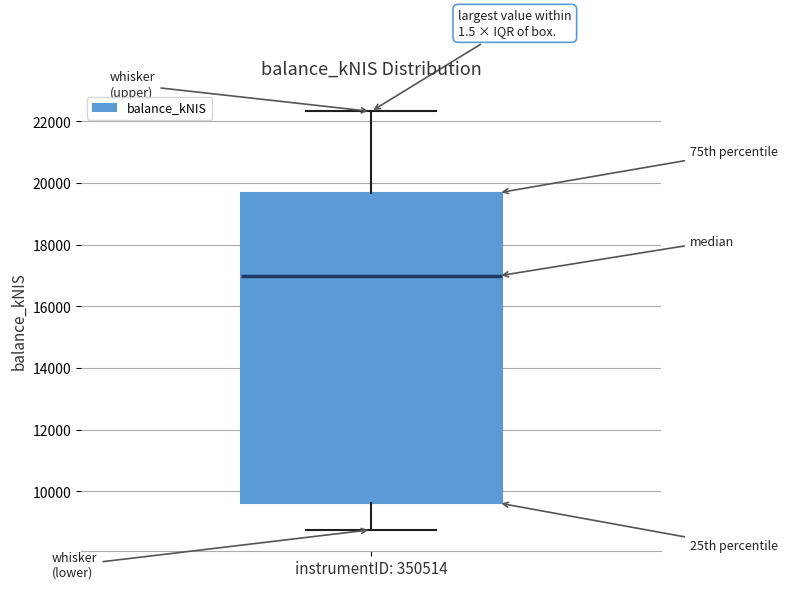

Where does the upper whisker of the box for instrumentID: 350514 end on the y-axis? The values are not printed on the chart, so give them approximately, as read against the axis.

22400